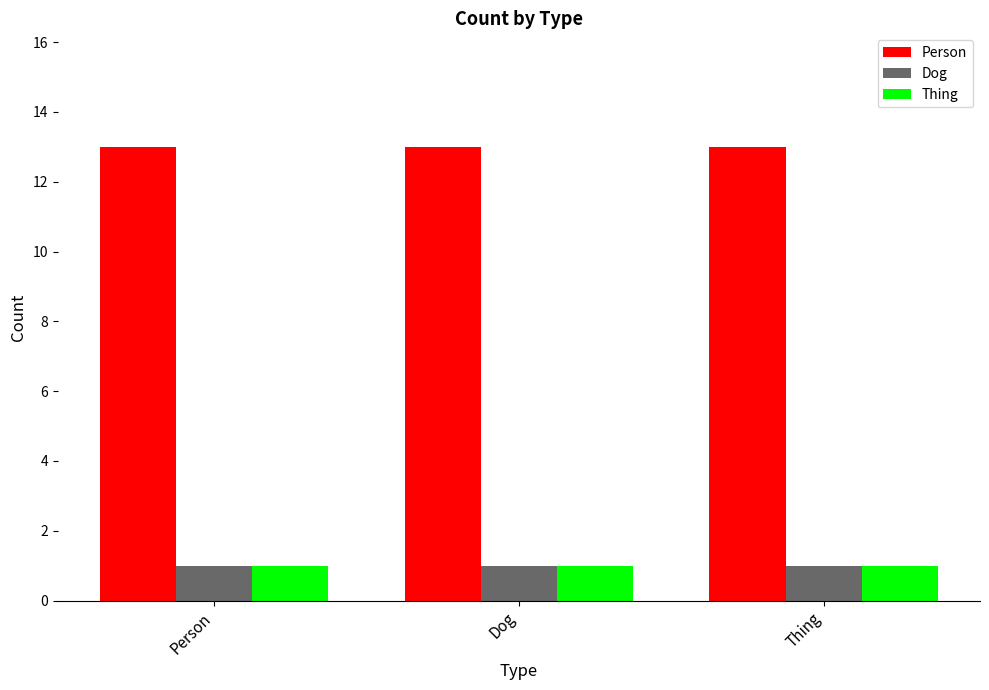

What position from the left is Person?

1